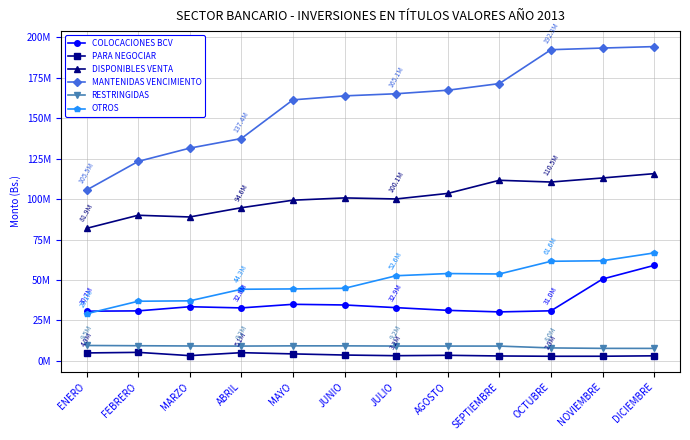

Read the COLOCACIONES BCV value at NOVIEMBRE.

50593604